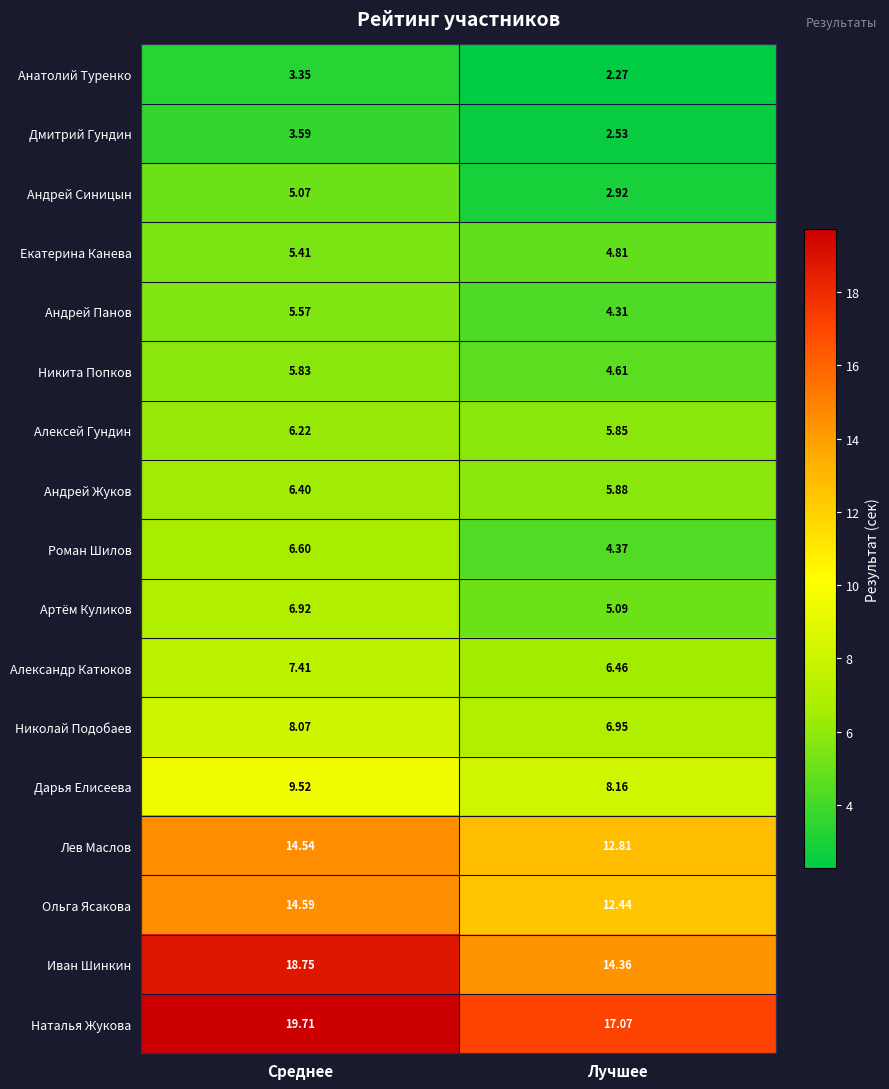

At which category does the chart reach its minimum across all series?

Лучшее